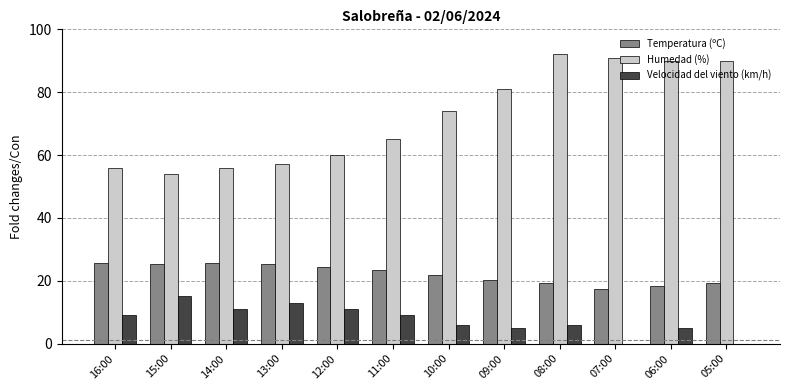

How many groups of bars are there?

12